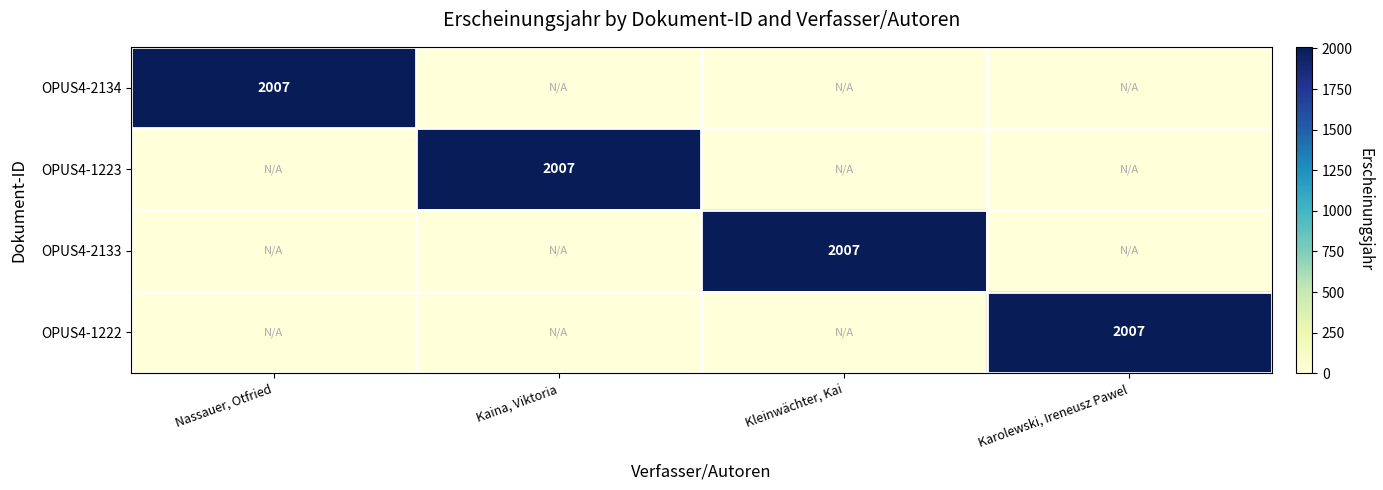

Which has a higher value, Kleinwächter, Kai or Nassauer, Otfried?

Nassauer, Otfried